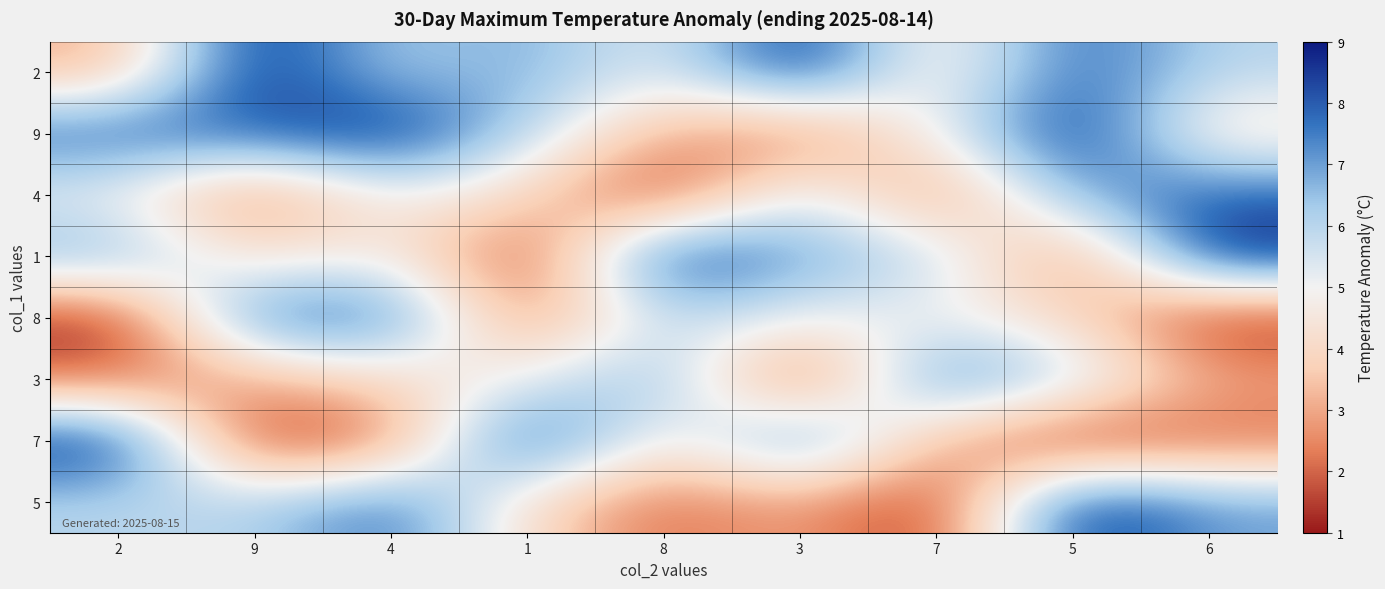

Rank the series by their maximum value, from highest to lowest.

2, 9, 1, 7, 5, 4, 8, 3